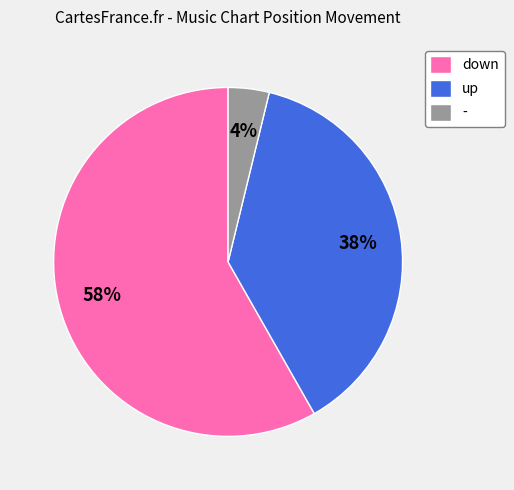

To the nearest percent, what percentage of the pie is down?

58%